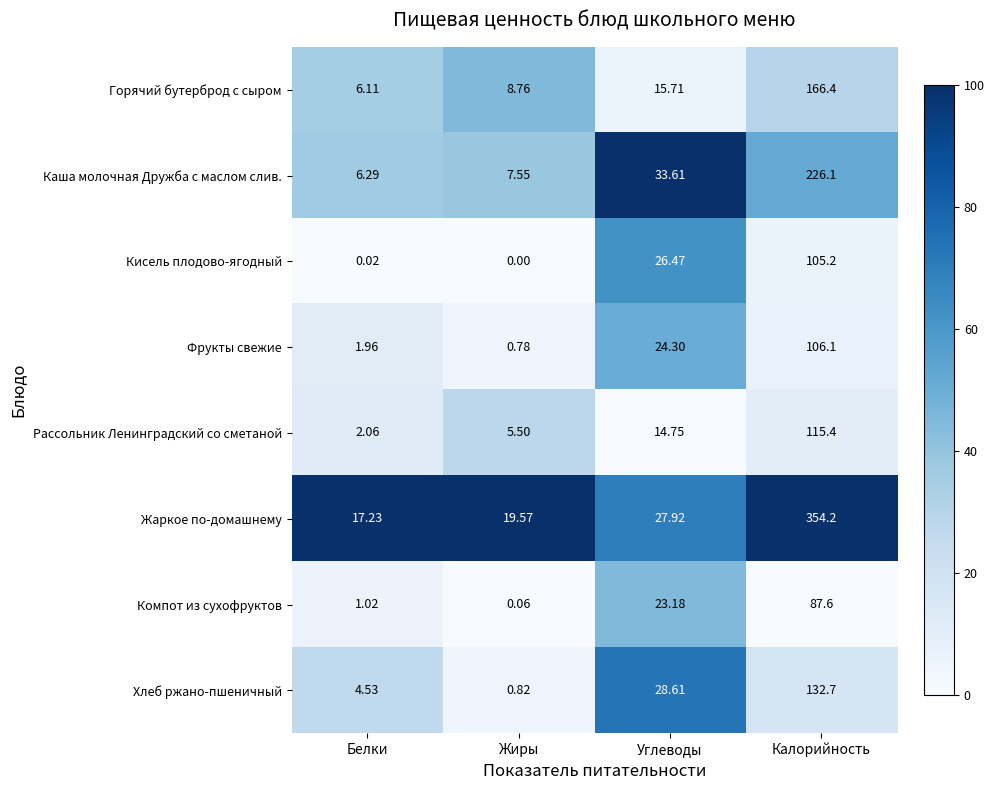

Where does the Жаркое по-домашнему series first go above 27?

Углеводы